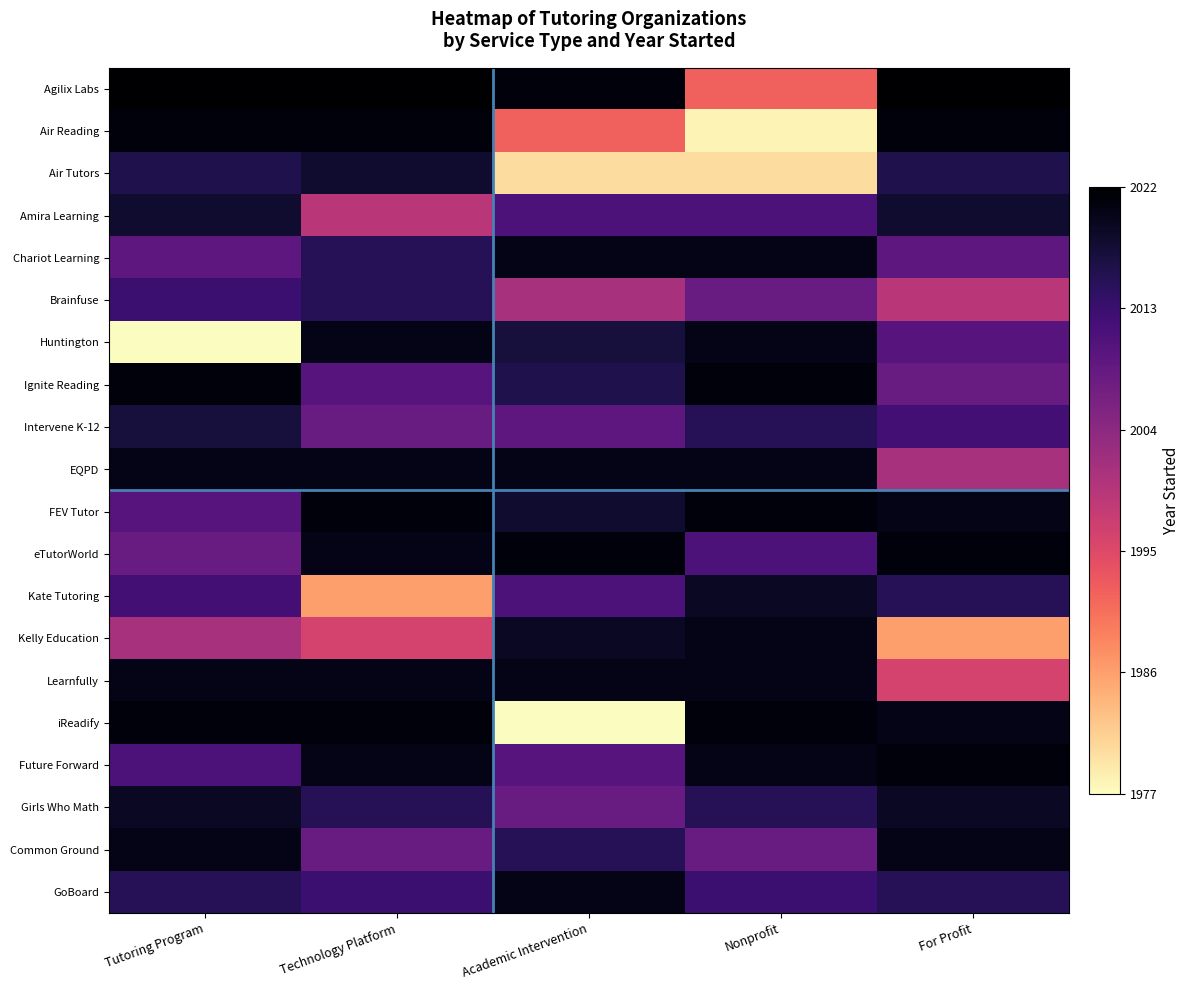

Reading left to right, list all the values displayed in this chart.

Agilix Labs: Tutoring Program=1.0	Technology Platform=1.0	Academic Intervention=1.0	Nonprofit=0.3	For Profit=1.0
Air Reading: Tutoring Program=1.0	Technology Platform=1.0	Academic Intervention=0.3	Nonprofit=0.0	For Profit=1.0
Air Tutors: Tutoring Program=0.9	Technology Platform=0.9	Academic Intervention=0.1	Nonprofit=0.1	For Profit=0.9
Amira Learning: Tutoring Program=0.9	Technology Platform=0.5	Academic Intervention=0.8	Nonprofit=0.8	For Profit=0.9
Chariot Learning: Tutoring Program=0.7	Technology Platform=0.8	Academic Intervention=1.0	Nonprofit=1.0	For Profit=0.7
Brainfuse: Tutoring Program=0.8	Technology Platform=0.8	Academic Intervention=0.5	Nonprofit=0.7	For Profit=0.5
Huntington: Tutoring Program=0.0	Technology Platform=1.0	Academic Intervention=0.9	Nonprofit=1.0	For Profit=0.7
Ignite Reading: Tutoring Program=1.0	Technology Platform=0.7	Academic Intervention=0.9	Nonprofit=1.0	For Profit=0.7
Intervene K-12: Tutoring Program=0.9	Technology Platform=0.7	Academic Intervention=0.7	Nonprofit=0.8	For Profit=0.8
EQPD: Tutoring Program=1.0	Technology Platform=1.0	Academic Intervention=1.0	Nonprofit=1.0	For Profit=0.5
FEV Tutor: Tutoring Program=0.7	Technology Platform=1.0	Academic Intervention=0.9	Nonprofit=1.0	For Profit=1.0
eTutorWorld: Tutoring Program=0.7	Technology Platform=1.0	Academic Intervention=1.0	Nonprofit=0.8	For Profit=1.0
Kate Tutoring: Tutoring Program=0.8	Technology Platform=0.2	Academic Intervention=0.8	Nonprofit=0.9	For Profit=0.8
Kelly Education: Tutoring Program=0.5	Technology Platform=0.4	Academic Intervention=0.9	Nonprofit=1.0	For Profit=0.2
Learnfully: Tutoring Program=1.0	Technology Platform=1.0	Academic Intervention=1.0	Nonprofit=1.0	For Profit=0.4
iReadify: Tutoring Program=1.0	Technology Platform=1.0	Academic Intervention=0.0	Nonprofit=1.0	For Profit=1.0
Future Forward: Tutoring Program=0.8	Technology Platform=1.0	Academic Intervention=0.7	Nonprofit=1.0	For Profit=1.0
Girls Who Math: Tutoring Program=0.9	Technology Platform=0.8	Academic Intervention=0.7	Nonprofit=0.8	For Profit=0.9
Common Ground: Tutoring Program=1.0	Technology Platform=0.7	Academic Intervention=0.8	Nonprofit=0.7	For Profit=1.0
GoBoard: Tutoring Program=0.8	Technology Platform=0.8	Academic Intervention=1.0	Nonprofit=0.8	For Profit=0.8